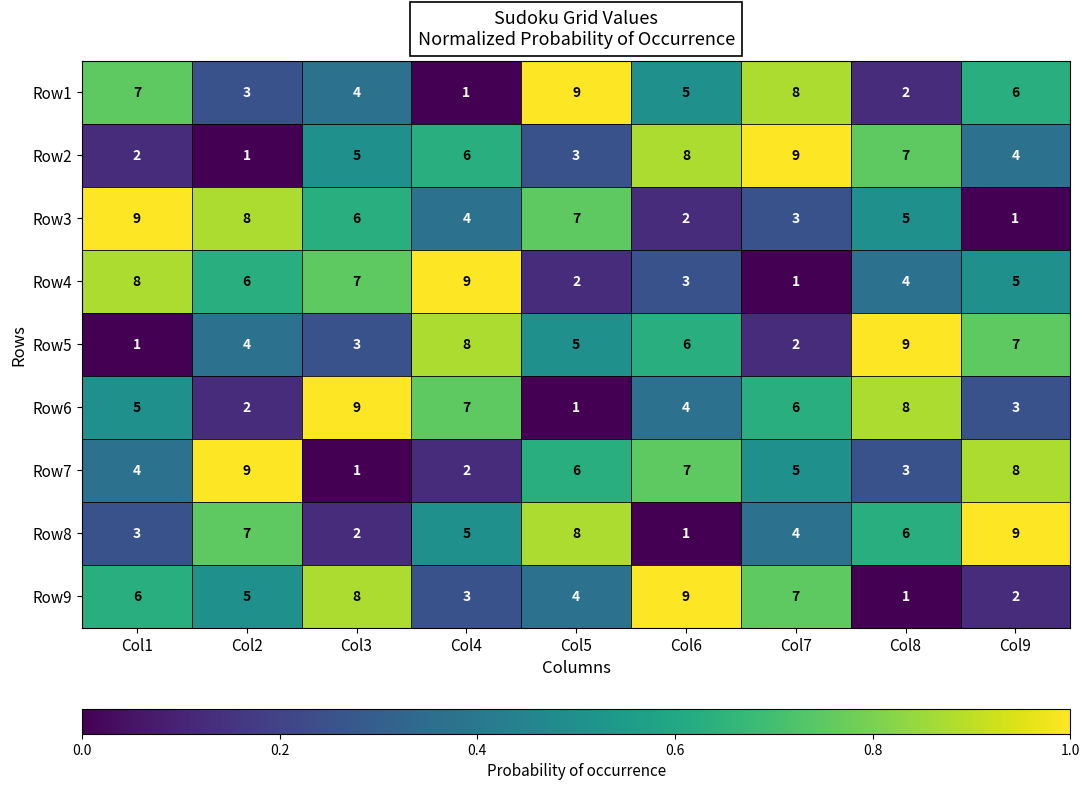

The value of Row6 at Col5 is 0. True or false?

False